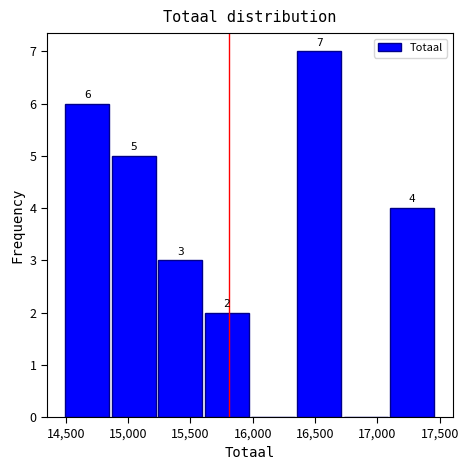

Over which range of the x-axis is the bar tallest?

16350 to 16750